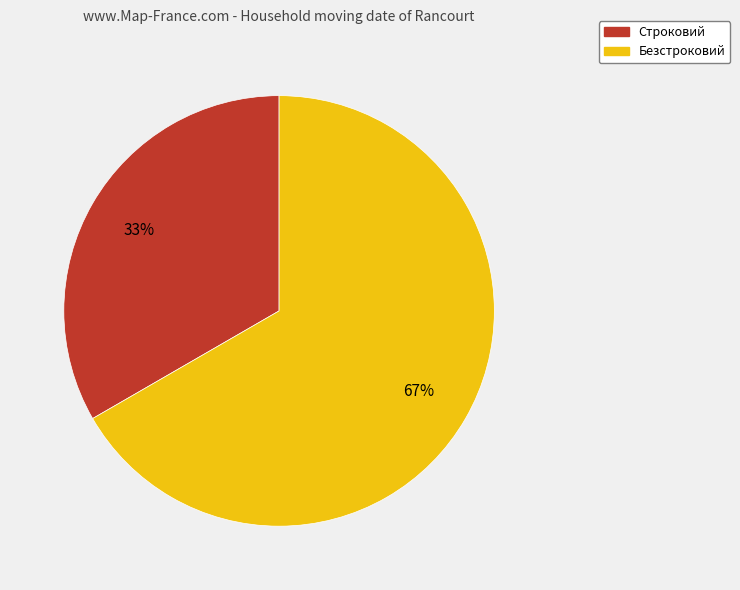

To the nearest percent, what portion does Строковий represent?

33%